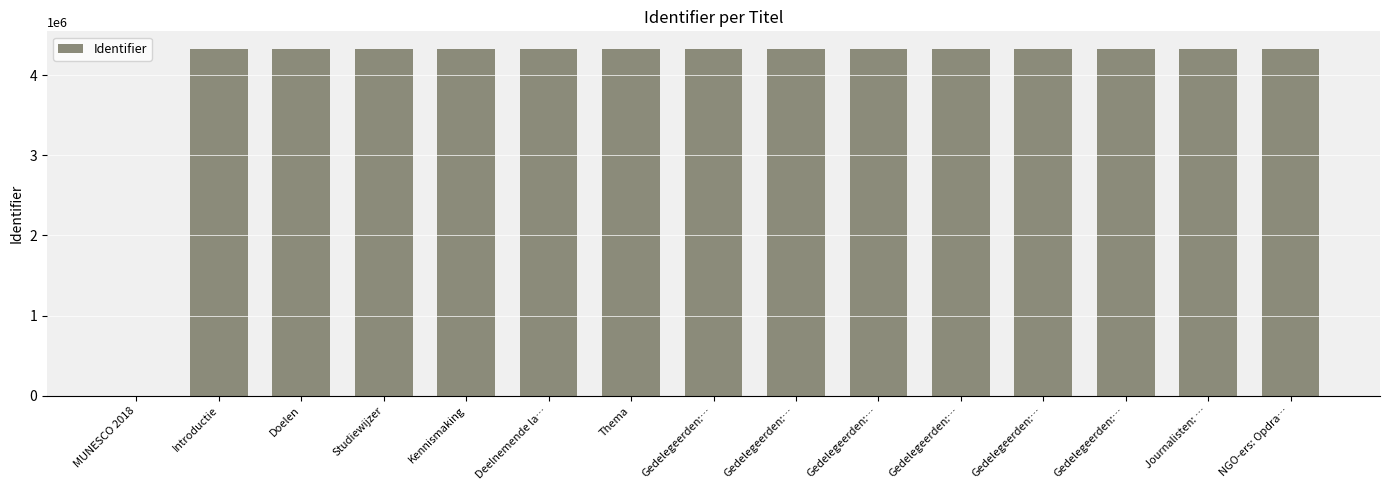

The value at Gedelegeerden:… is 6420584. True or false?

False